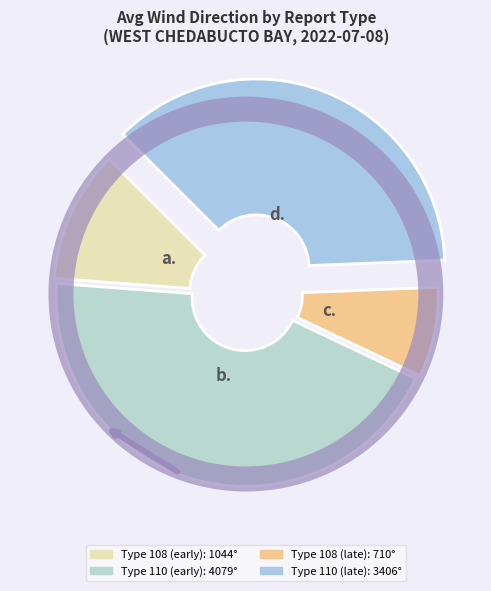

How many slices are in this pie chart?

4